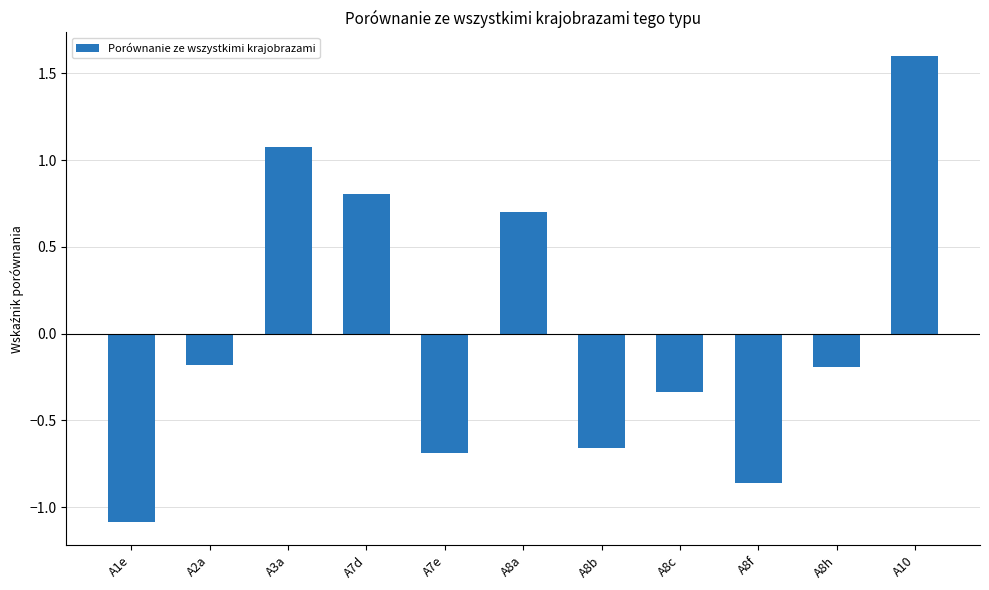

At which category does the chart reach its peak across all series?

A10